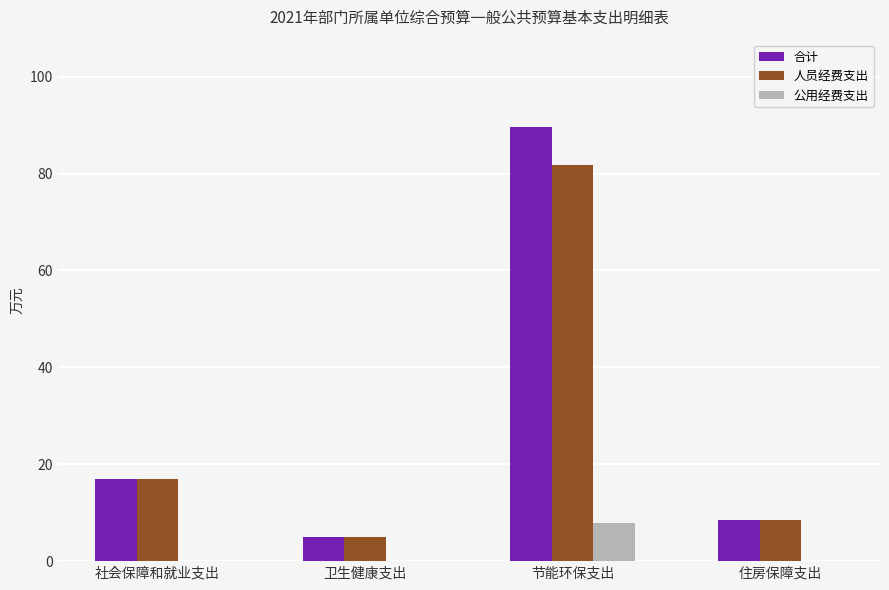

At which category is the sum across all series the highest?

节能环保支出